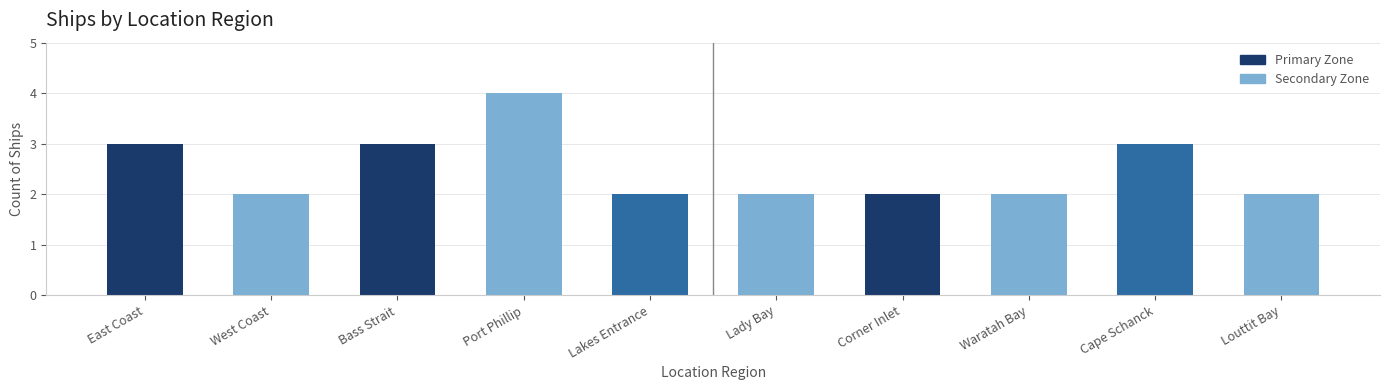

Is it true that the value at Lady Bay is 3?

False